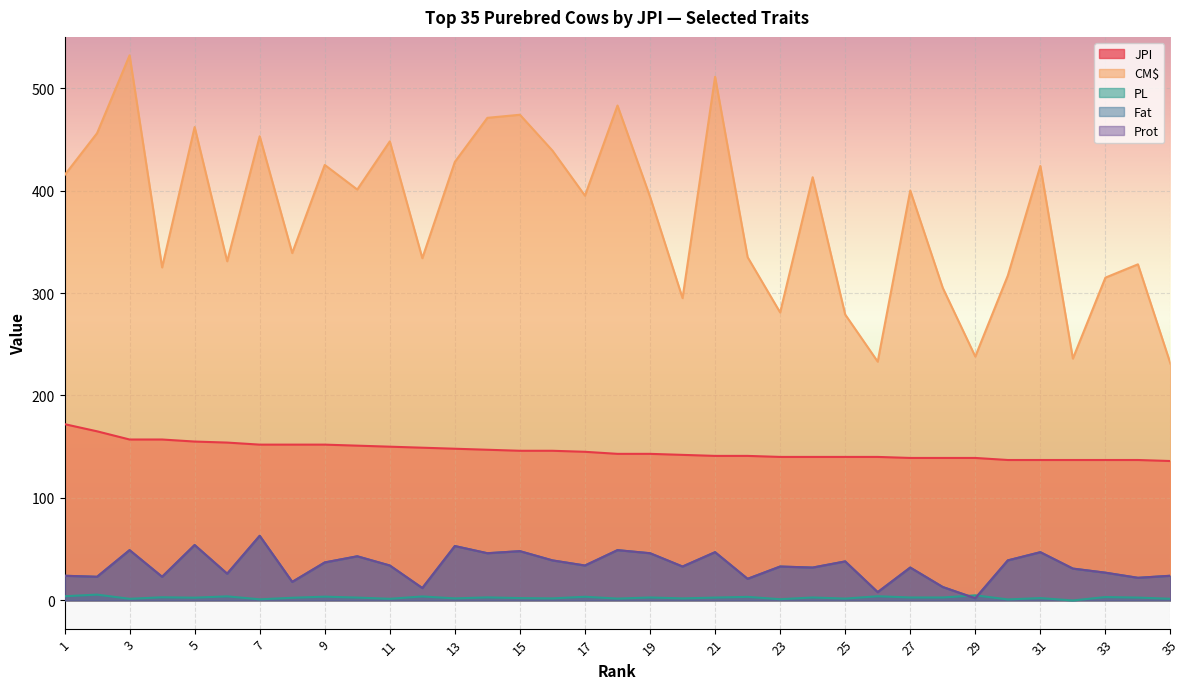

Reading right to left, transcribe all the data shown in this chart.

JPI: 136.0	137.0	137.0	137.0	137.0	137.0	139.0	139.0	139.0	140.0	140.0	140.0	140.0	141.0	141.0	142.0	143.0	143.0	145.0	146.0	146.0	147.0	148.0	149.0	150.0	151.0	152.0	152.0	152.0	154.0	155.0	157.0	157.0	165.0	172.0
CM$: 231.0	328.0	315.0	236.0	424.0	317.0	238.0	305.0	400.0	233.0	279.0	413.0	281.0	335.0	511.0	295.0	394.0	483.0	395.0	439.0	474.0	471.0	428.0	334.0	448.0	401.0	425.0	339.0	453.0	331.0	462.0	325.0	532.0	456.0	415.0
PL: 1.5	2.7	3.2	-0.1	2.2	0.9	4.9	2.8	2.8	4.0	1.7	2.8	1.1	3.4	2.7	1.9	2.8	1.7	3.5	1.9	2.2	2.9	1.9	3.8	1.5	2.7	3.6	2.5	1.0	3.9	2.6	3.0	1.5	5.6	4.0
Fat: 24.0	22.0	27.0	31.0	47.0	39.0	2.0	13.0	32.0	8.0	38.0	32.0	33.0	21.0	47.0	33.0	46.0	49.0	34.0	39.0	48.0	46.0	53.0	12.0	34.0	43.0	37.0	18.0	63.0	26.0	54.0	23.0	49.0	23.0	24.0
Prot: 24.0	22.0	27.0	31.0	47.0	39.0	2.0	13.0	32.0	8.0	38.0	32.0	33.0	21.0	47.0	33.0	46.0	49.0	34.0	39.0	48.0	46.0	53.0	12.0	34.0	43.0	37.0	18.0	63.0	26.0	54.0	23.0	49.0	23.0	24.0